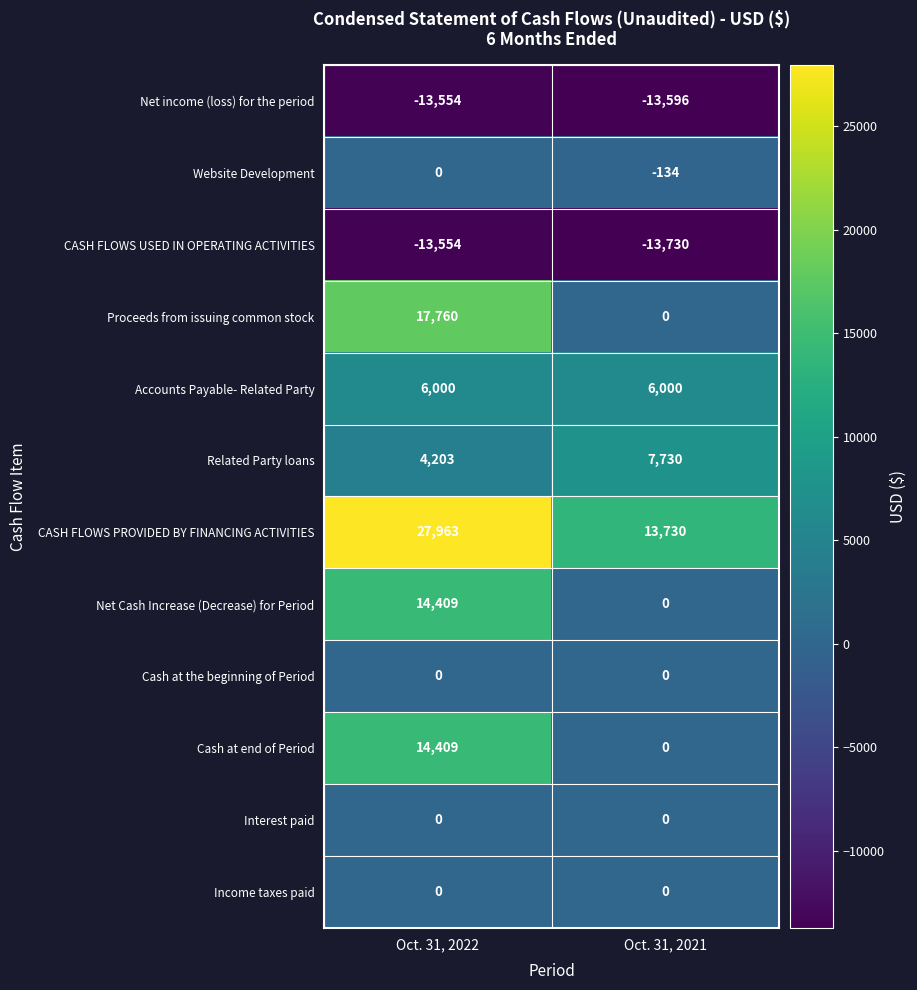

Reading right to left, what are all the values shown in this chart?

Net income (loss) for the period: -13596	-13554
Website Development: -134	0
CASH FLOWS USED IN OPERATING ACTIVITIES: -13730	-13554
Proceeds from issuing common stock: 0	17760
Accounts Payable- Related Party: 6000	6000
Related Party loans: 7730	4203
CASH FLOWS PROVIDED BY FINANCING ACTIVITIES: 13730	27963
Net Cash Increase (Decrease) for Period: 0	14409
Cash at the beginning of Period: 0	0
Cash at end of Period: 0	14409
Interest paid: 0	0
Income taxes paid: 0	0